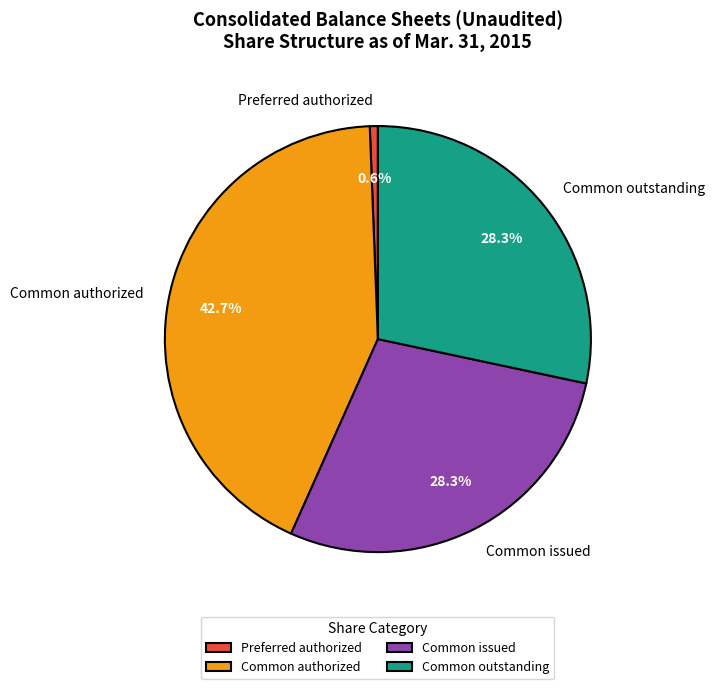

What percentage is NOT represented by Common outstanding?

71.7%